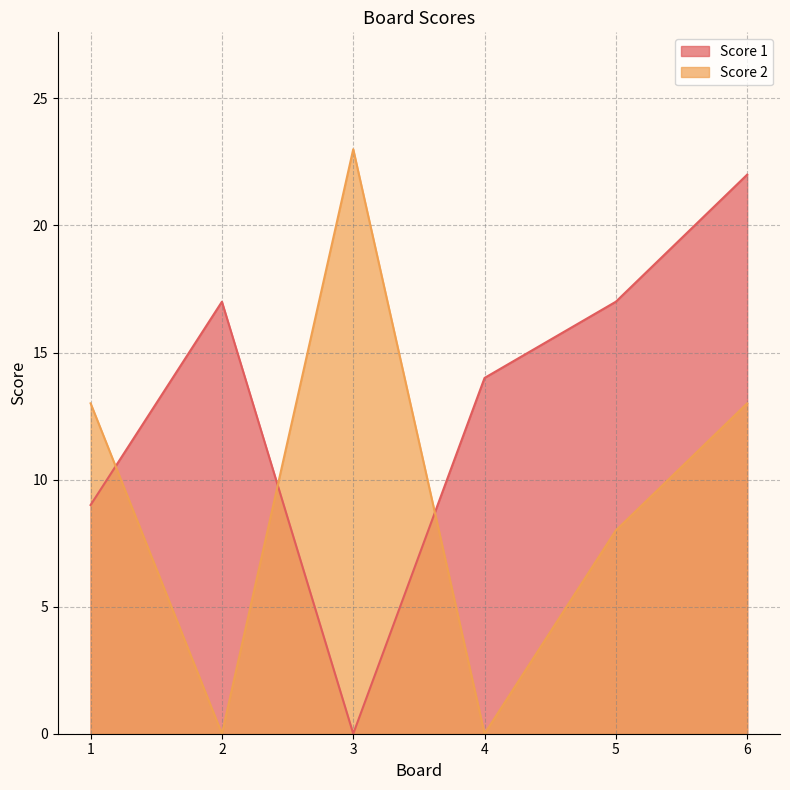

True or false: Score 1 and Score 2 cross at least once.

True